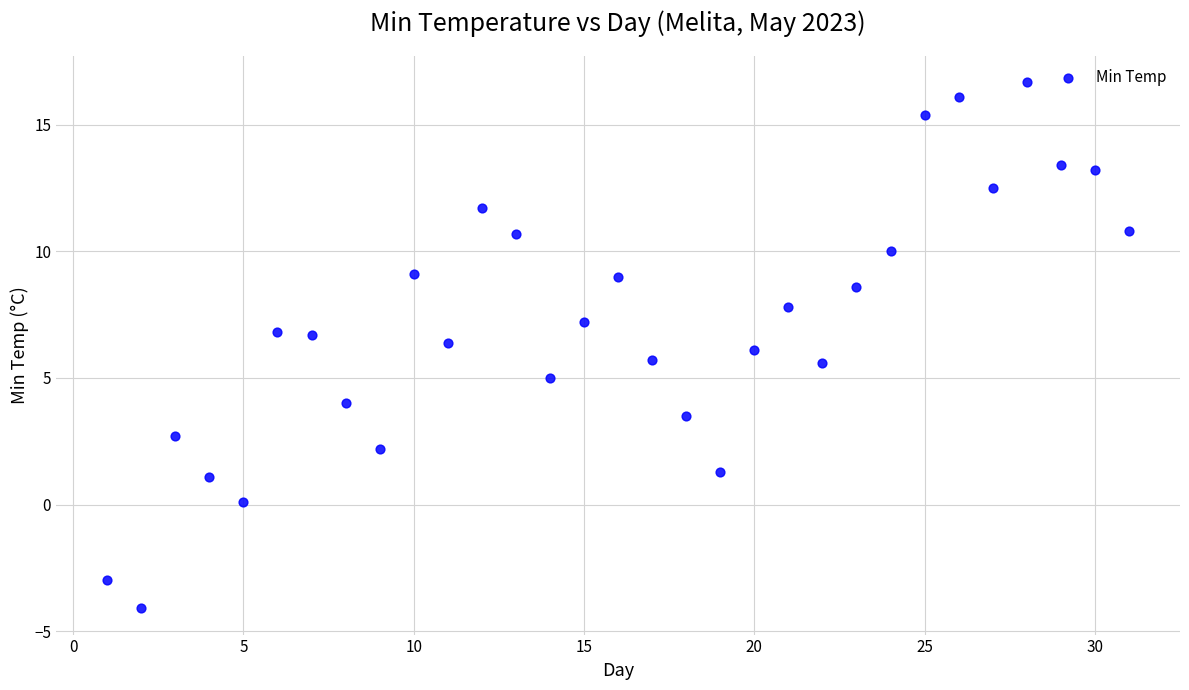

What is the range of Y values (max minus min)?

20.8